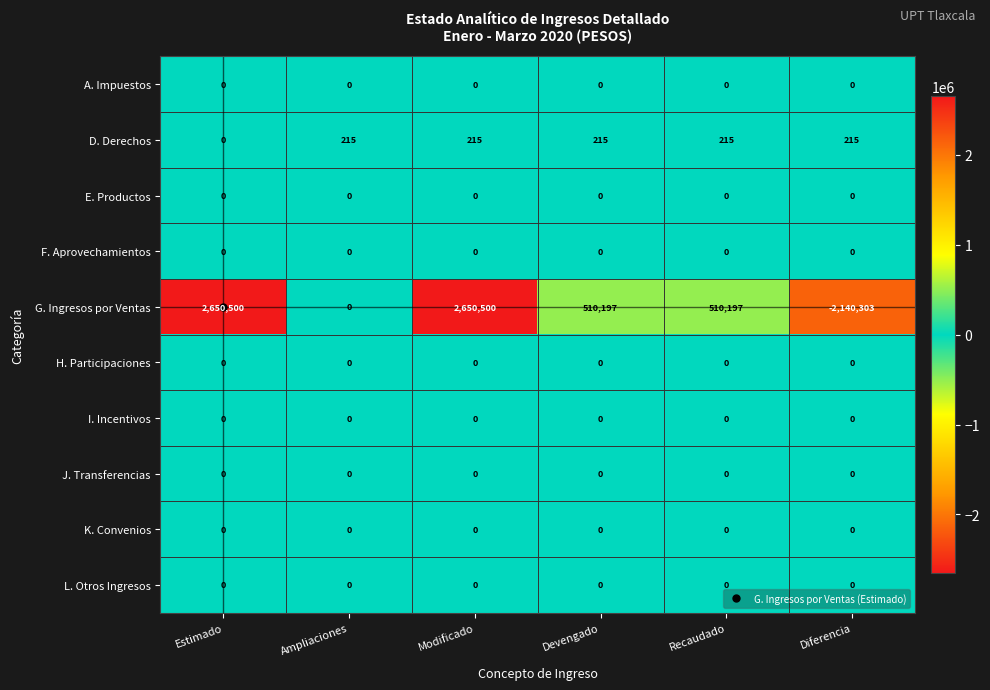

At which category is the sum across all series the highest?

Modificado